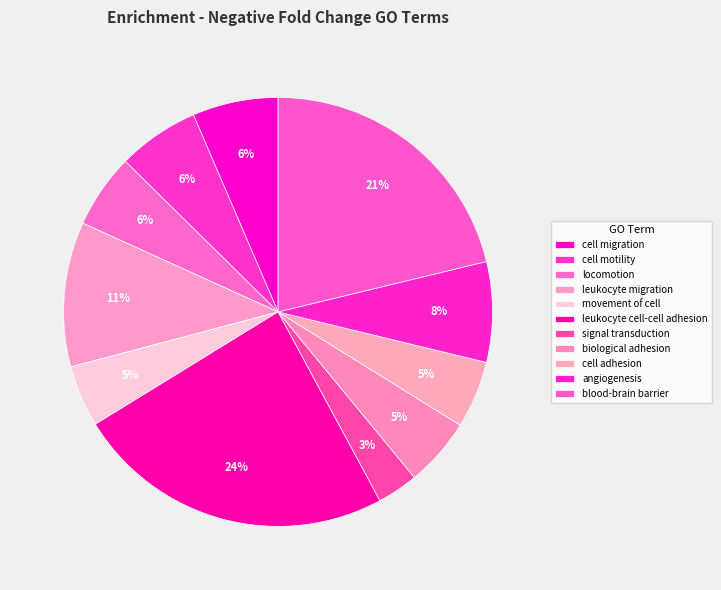

Is locomotion the majority of the pie?

No